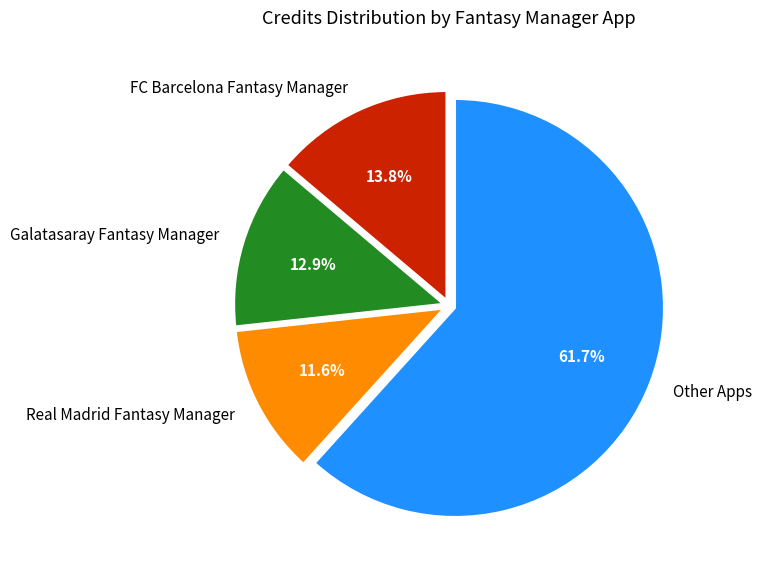

Rank the categories by value from lowest to highest.

Real Madrid Fantasy Manager, Galatasaray Fantasy Manager, FC Barcelona Fantasy Manager, Other Apps